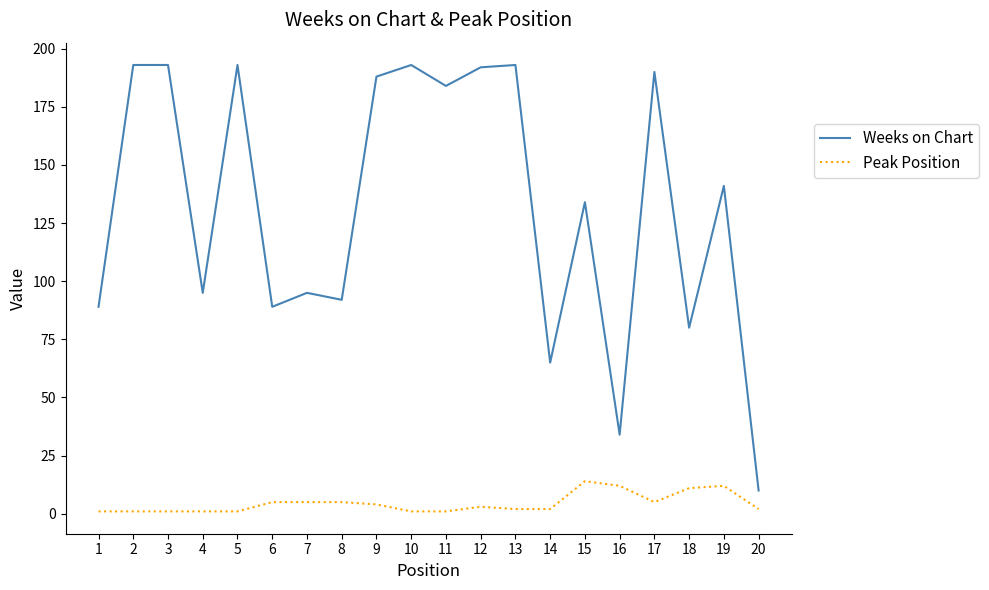

Reading left to right, what are all the values shown in this chart?

Weeks on Chart: 89	193	193	95	193	89	95	92	188	193	184	192	193	65	134	34	190	80	141	10
Peak Position: 1	1	1	1	1	5	5	5	4	1	1	3	2	2	14	12	5	11	12	2